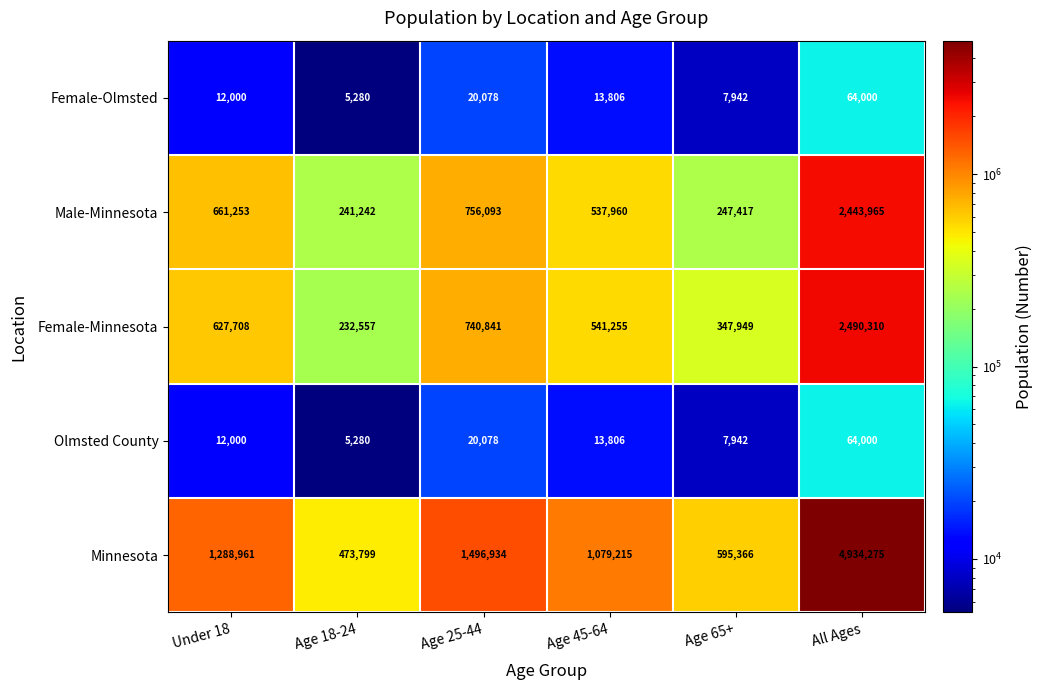

Which label corresponds to the smallest value in the chart?

Age 18-24